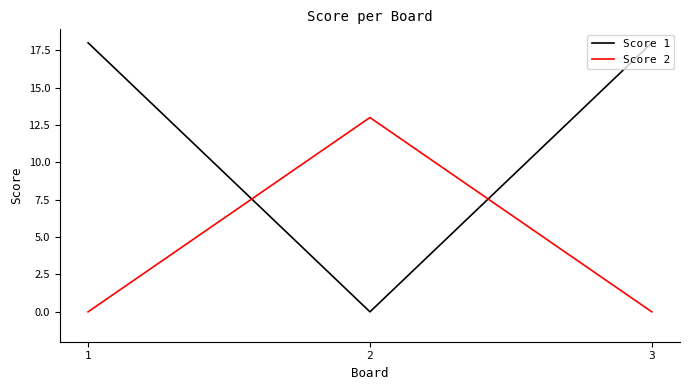

Does the chart have visible grid lines?

No